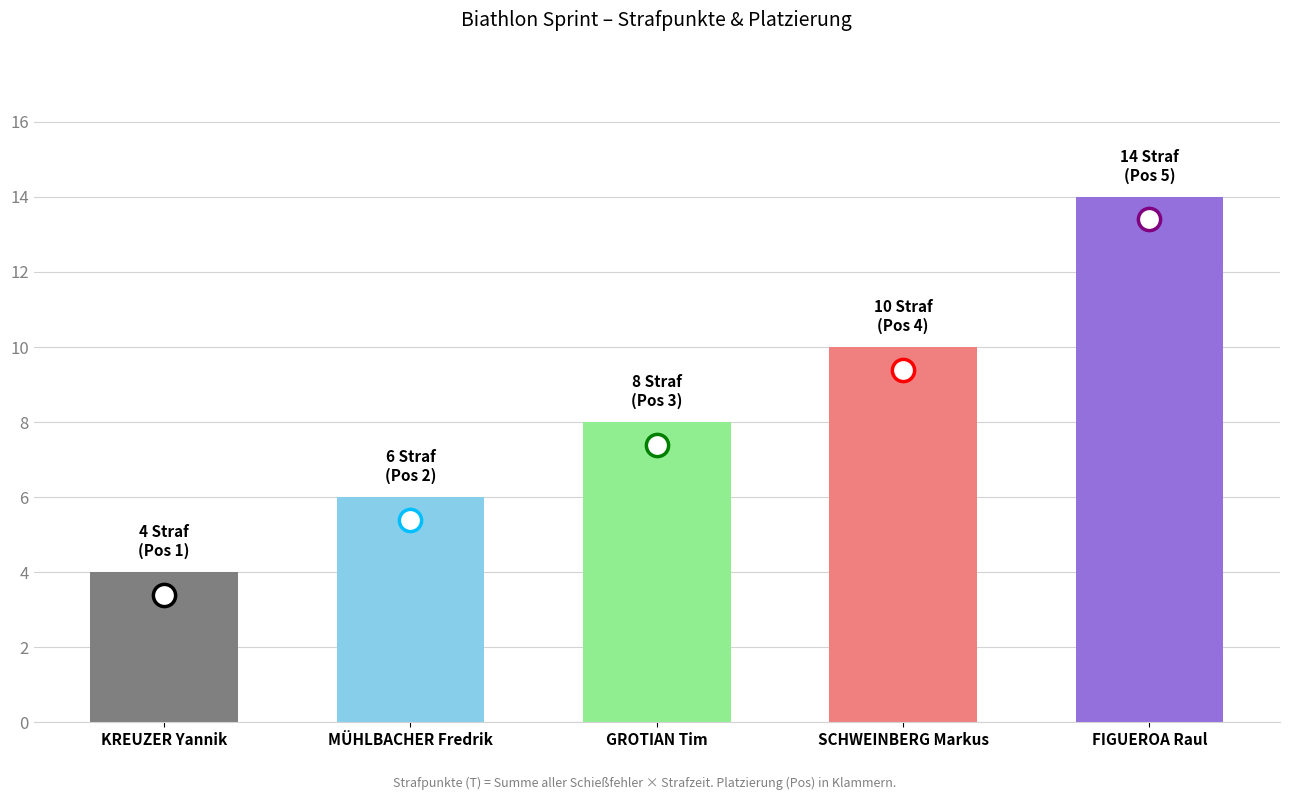

List the labels in order of T (Strafpunkte) value, smallest first.

KREUZER Yannik, MÜHLBACHER Fredrik, GROTIAN Tim, SCHWEINBERG Markus, FIGUEROA Raul